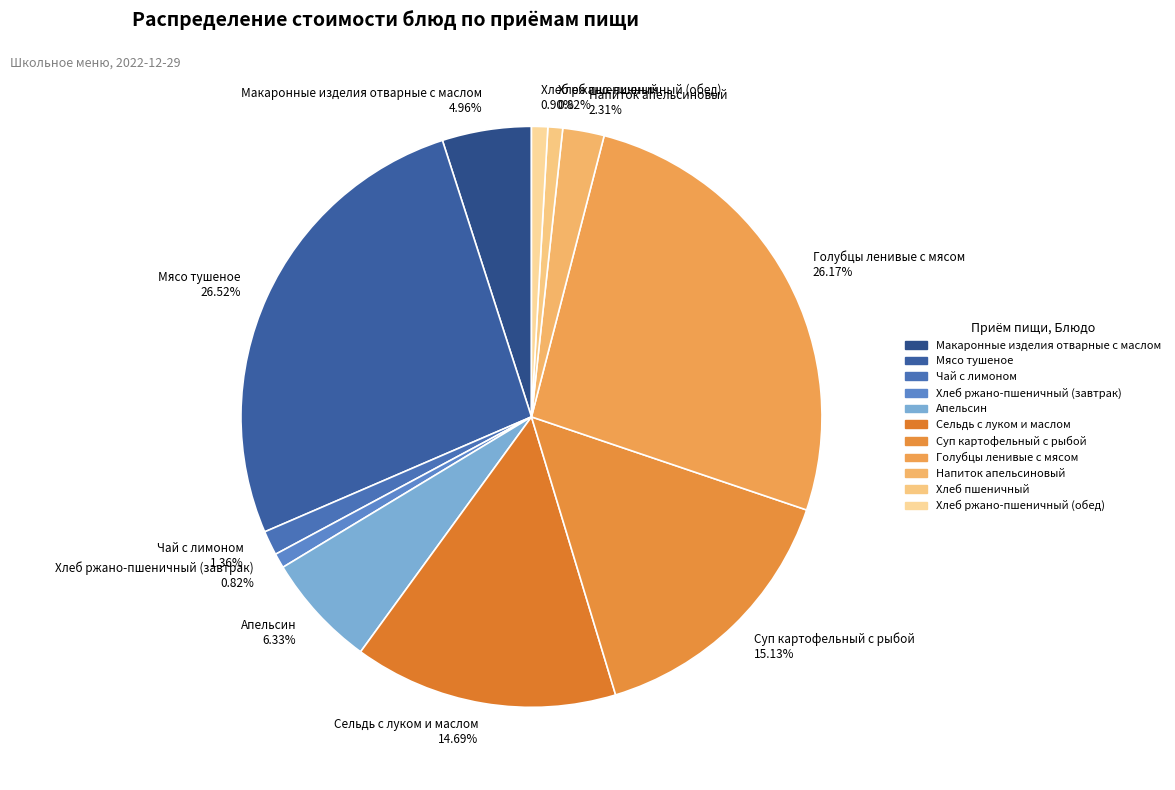

Does Хлеб ржано-пшеничный (завтрак) represent more than half of the total?

No